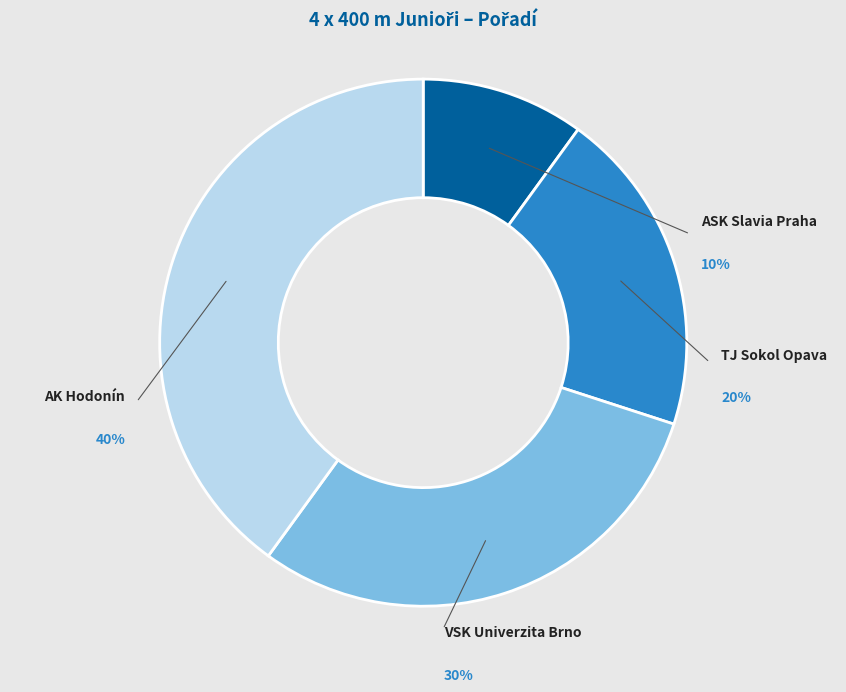

To the nearest percent, what is the difference between the ASK Slavia Praha and VSK Univerzita Brno slice percentages?

20%